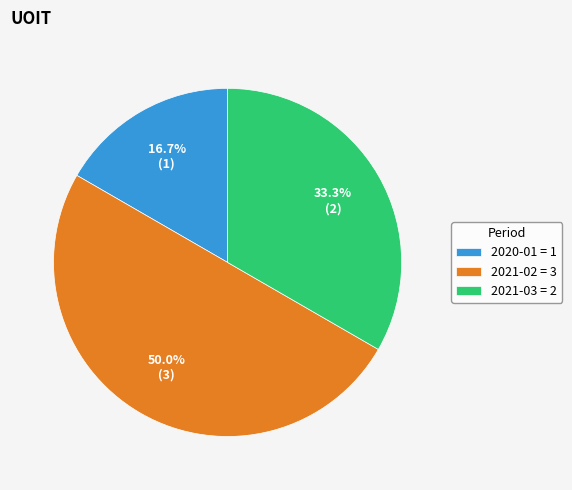

Between 2021-03 = 2 and 2020-01 = 1, which is larger?

2021-03 = 2